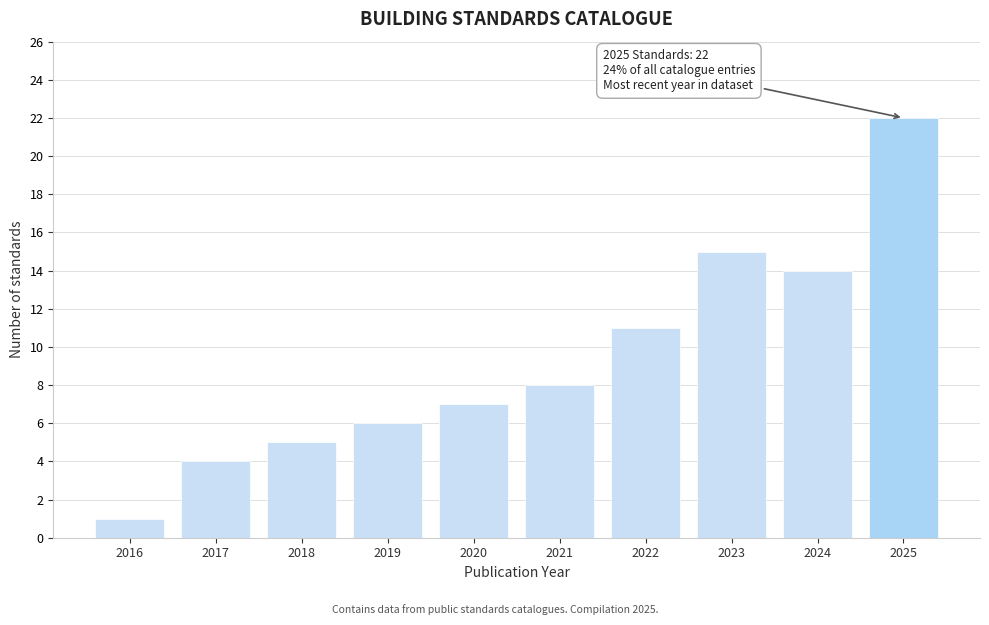

Reading left to right, extract all data points from this chart.

1	4	5	6	7	8	11	15	14	22